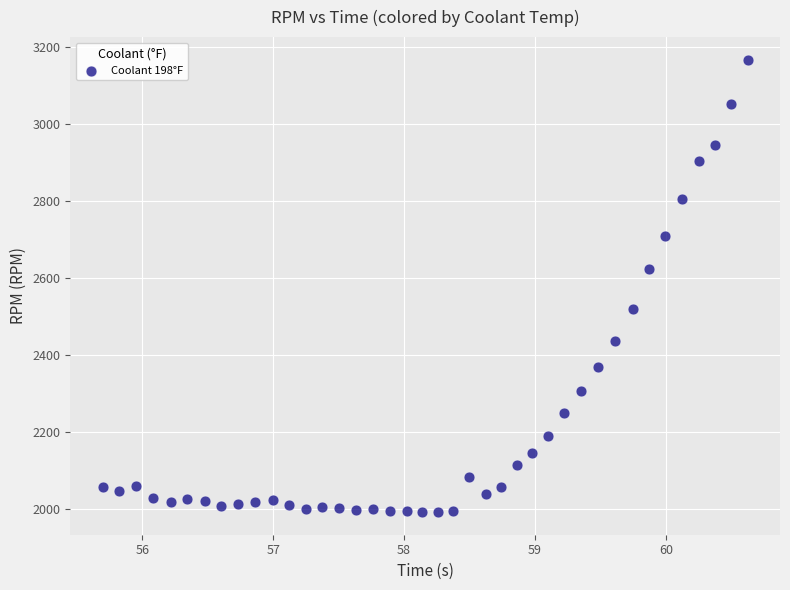

What Y value in the scatter plot is closest to 2579?

2622